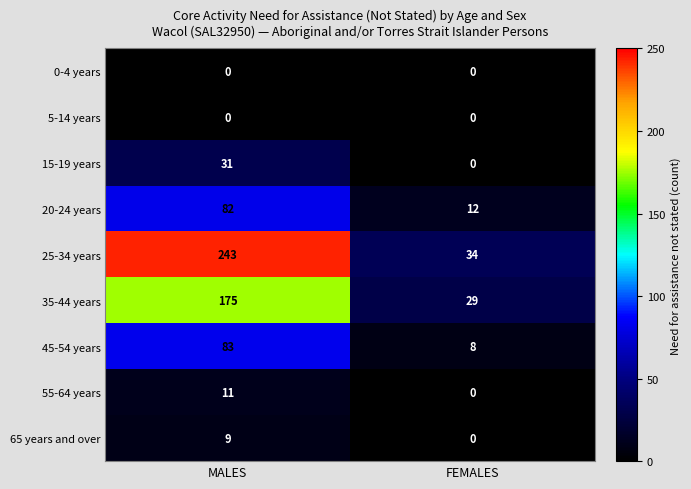

At which category does the chart reach its peak across all series?

MALES